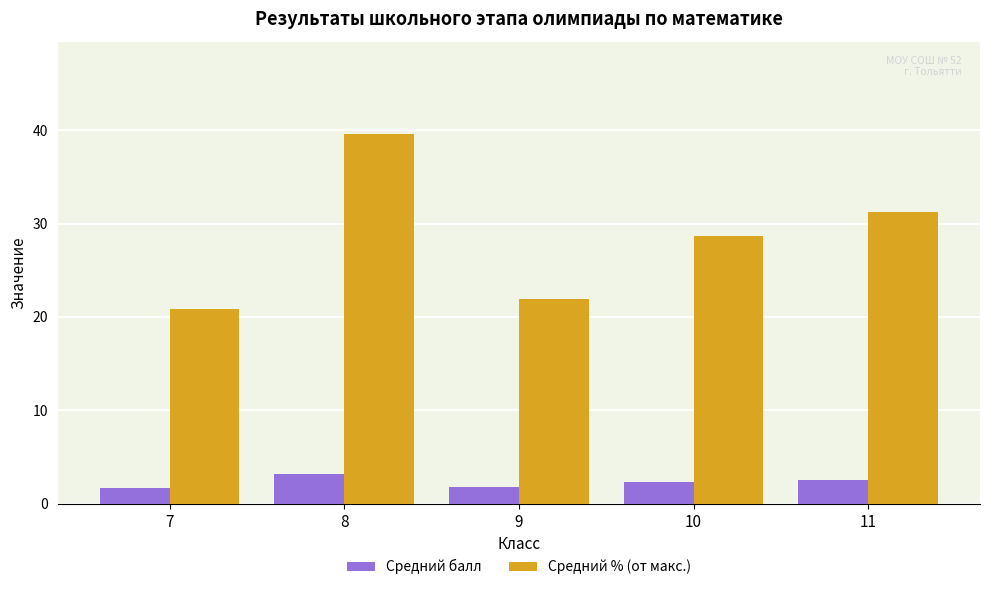

What is the difference between the Средний балл values at 9 and 10?

0.5